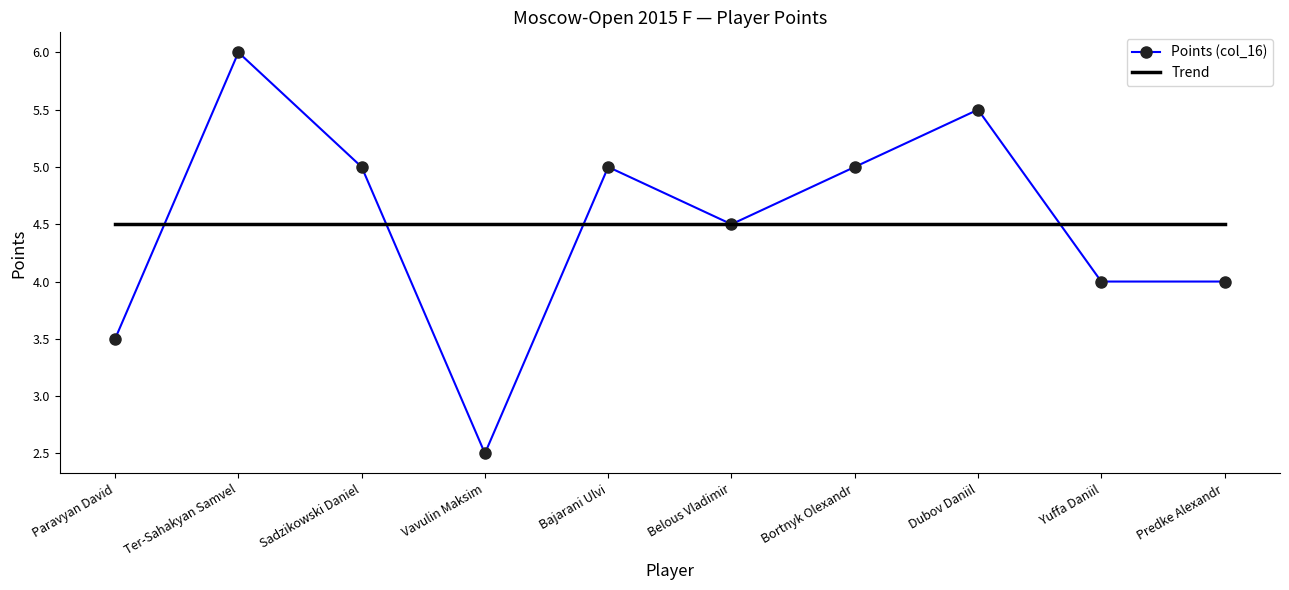

What value does the Trend series have at Bortnyk Olexandr?

4.5